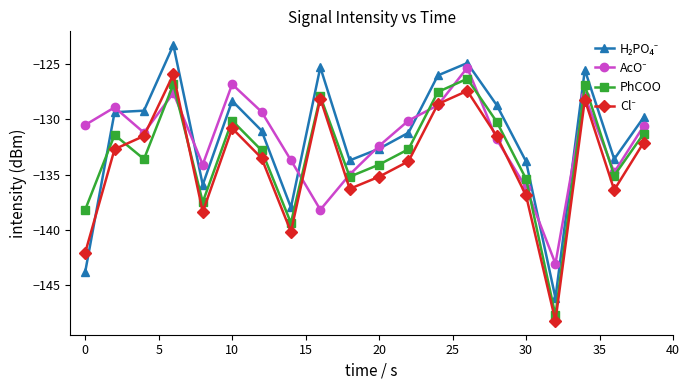

What is the difference between the highest and lowest values at 0?

13.4